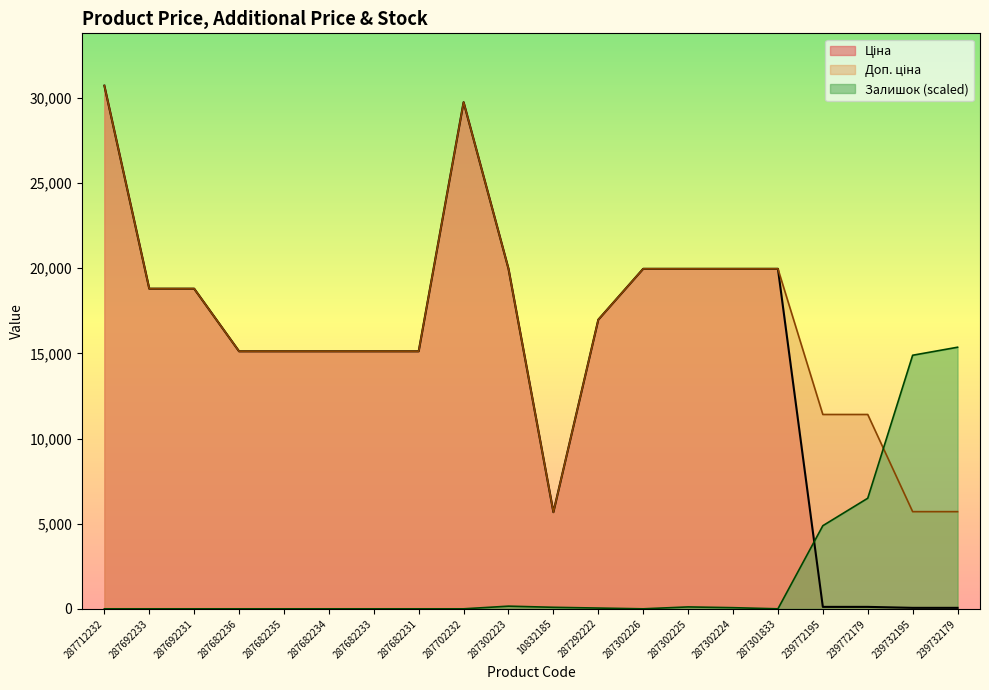

How many data points does each series have?

20